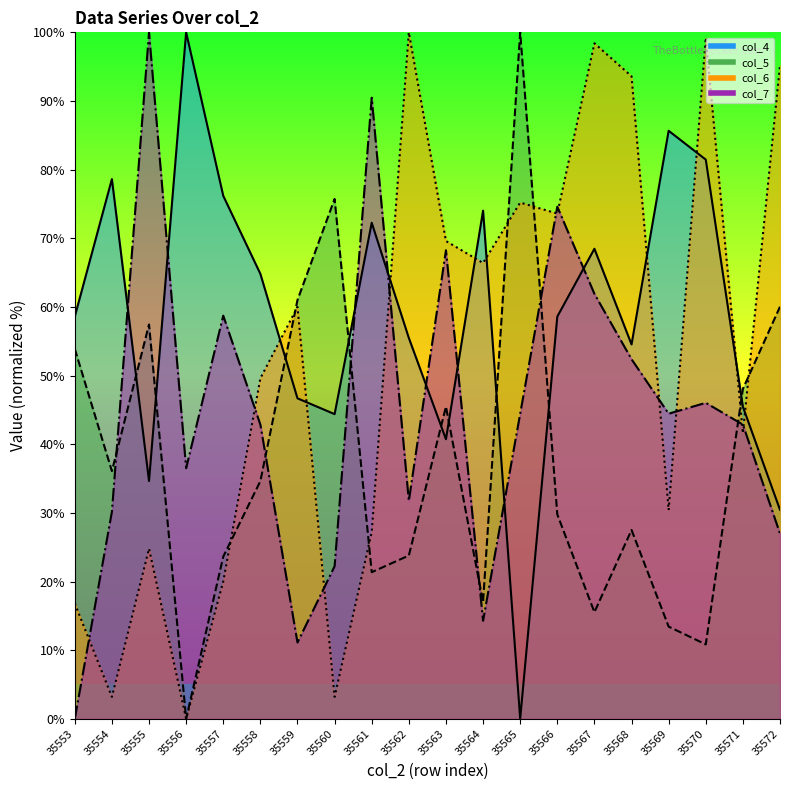

Between which two adjacent categories do col_5 and col_7 first intersect?

35554 and 35555